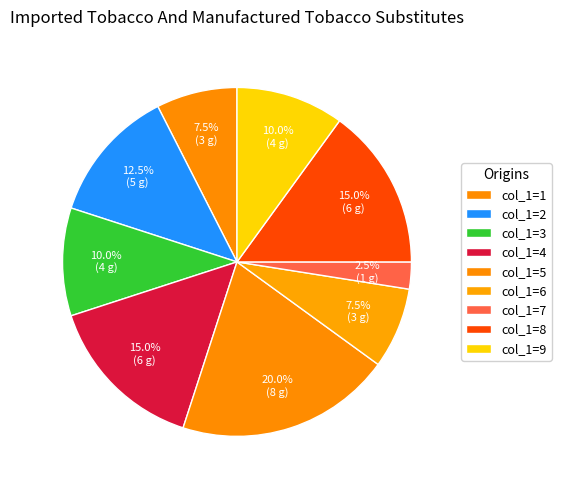

How many segments does this pie chart have?

9